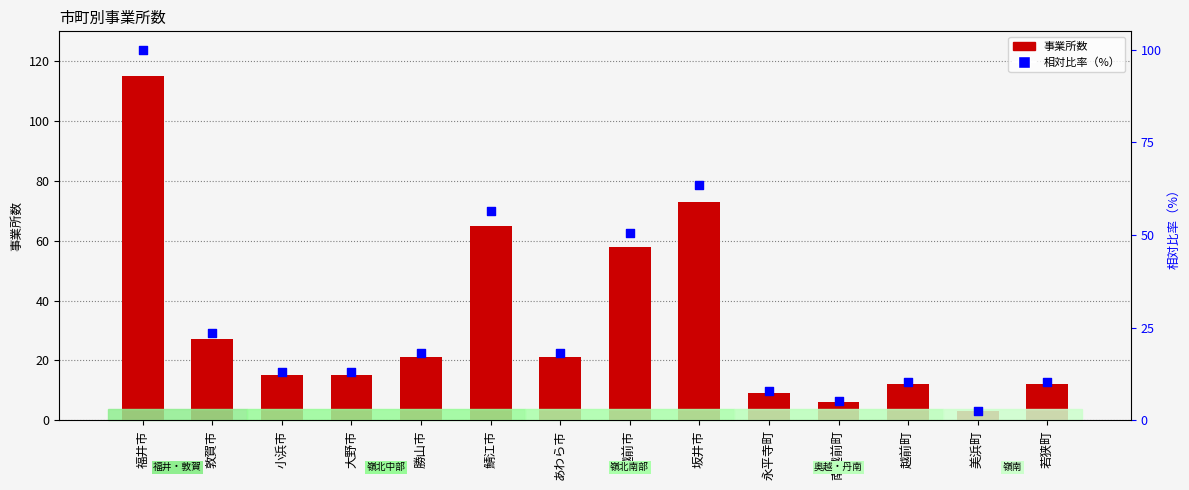

What is the total value across all series at 坂井市?

136.5